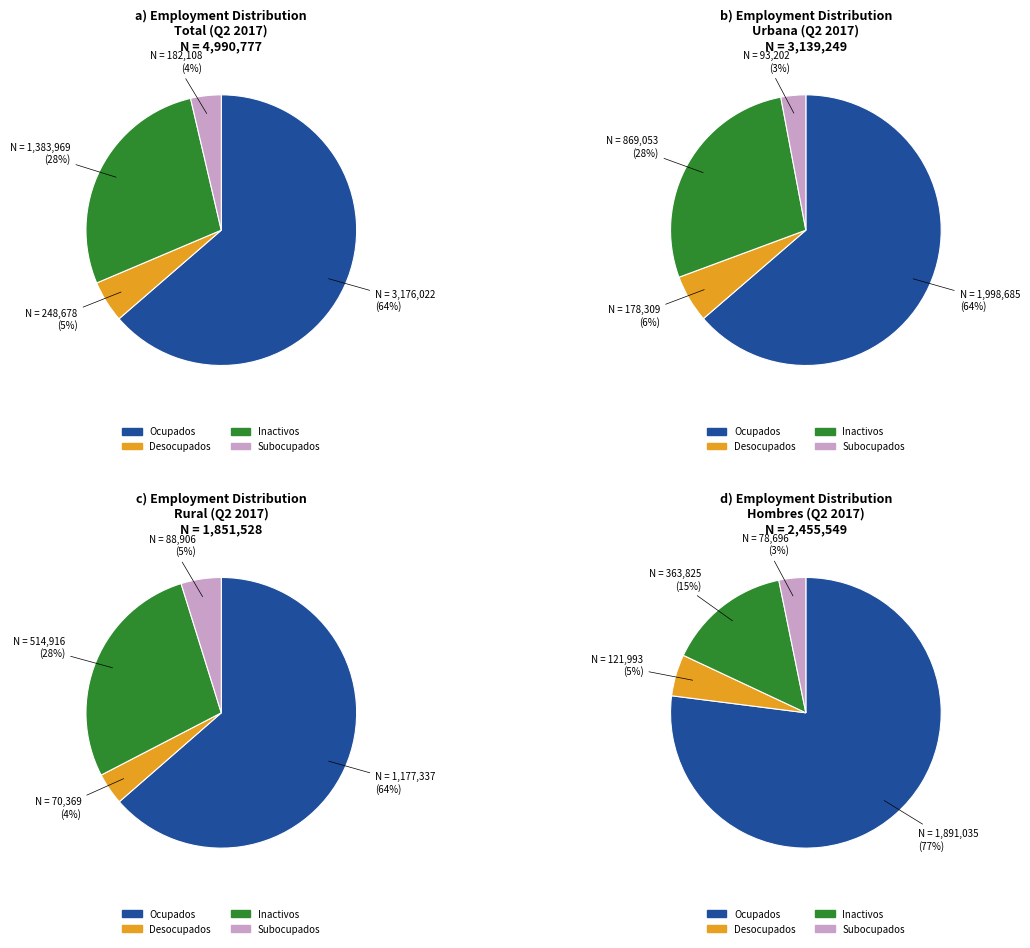

How many segments does this pie chart have?

4